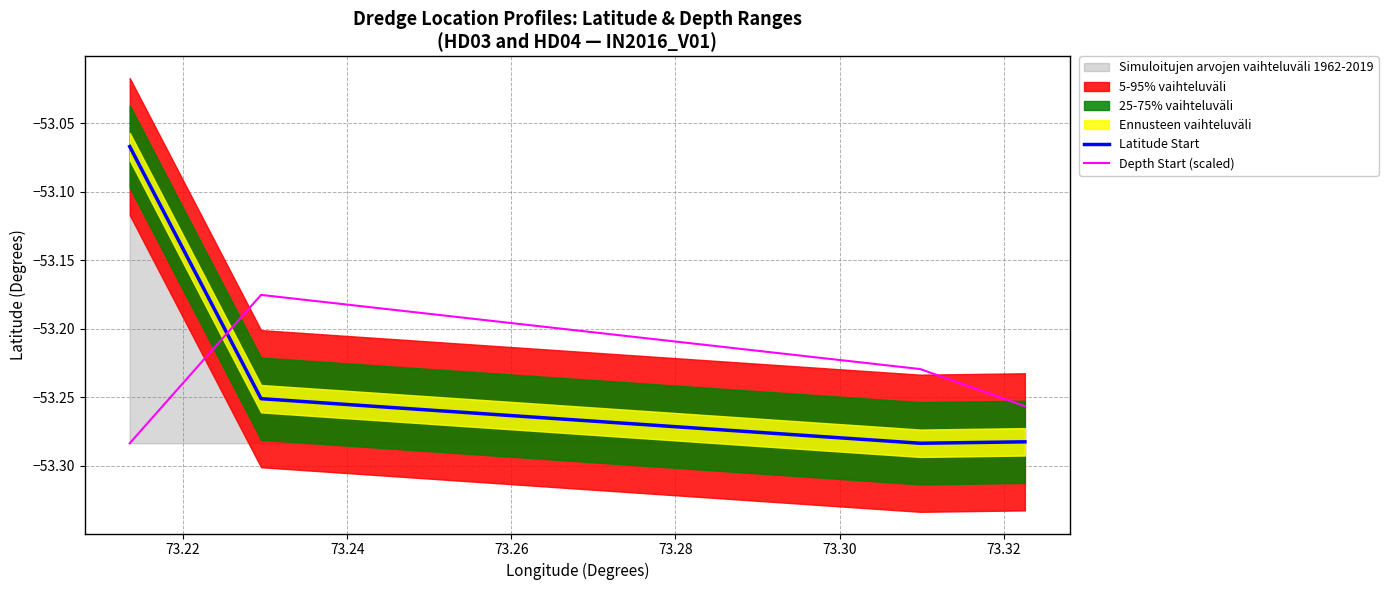

Is the value of Depth Start (scaled) at 28 greater than the value of Latitude Start at 25?

Yes